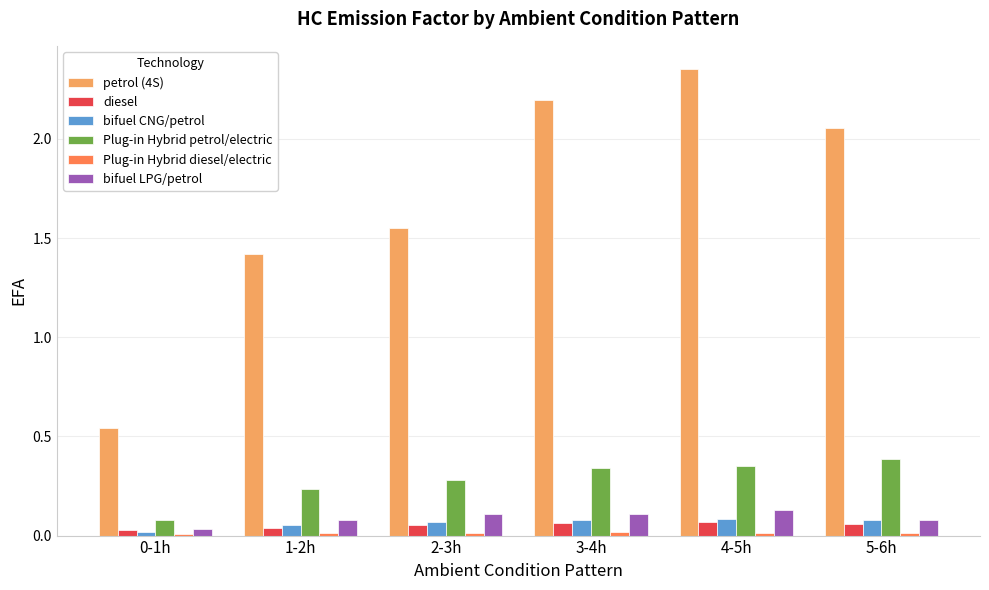

Is it true that bifuel CNG/petrol equals 0.0 at 4-5h?

False